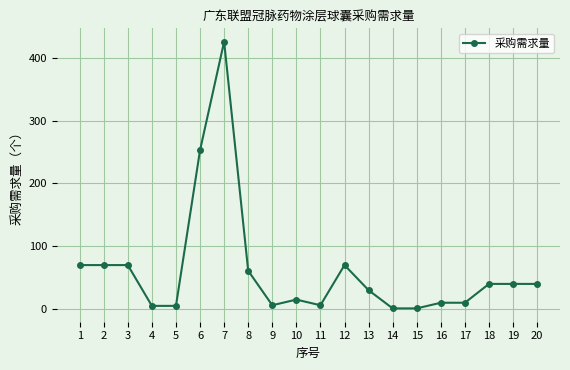

The chart shows a value of 78 at 6. True or false?

False